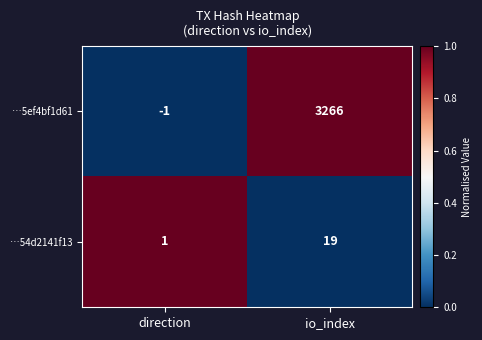

Is it true that …5ef4bf1d61 equals -1 at direction?

True